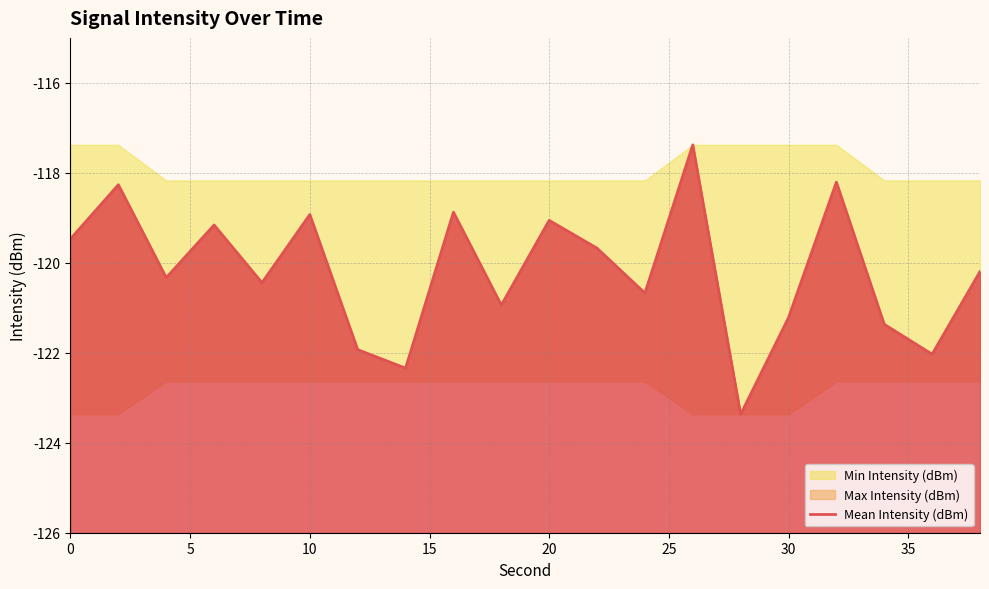

What is the smallest value displayed?

-123.4